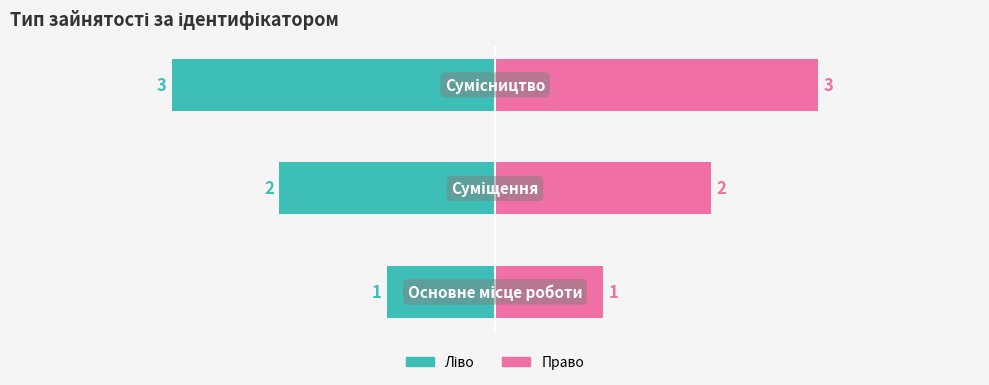

What is the difference between the highest and lowest values at 0?

2